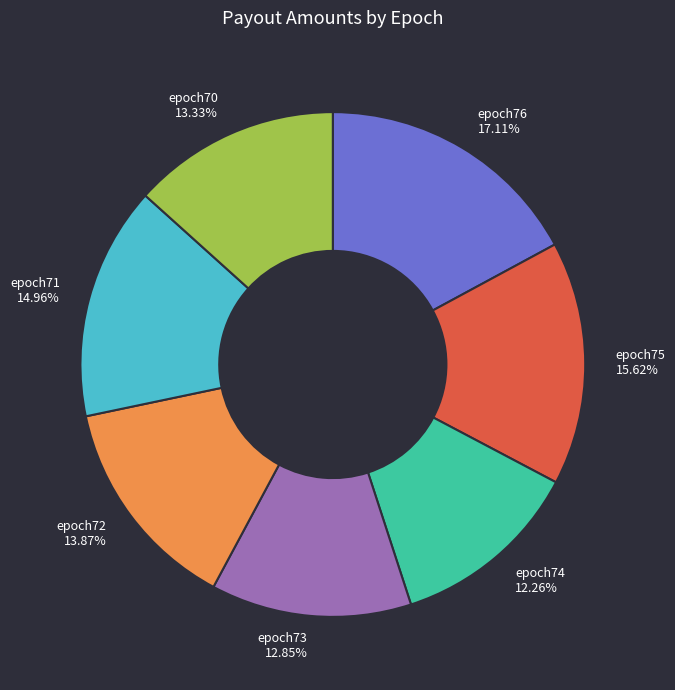

Combined, what portion of the pie is epoch76 and epoch72?

31.0%